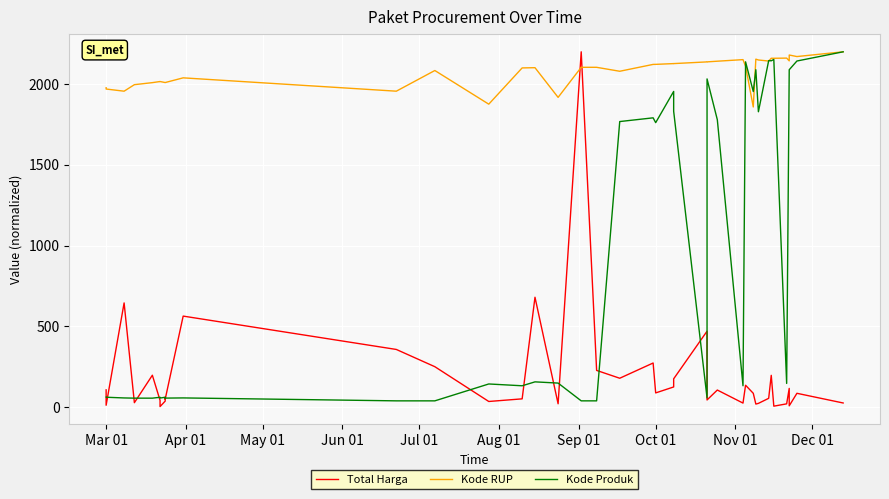

List the series in order of their peak value, highest first.

Total Harga, Kode RUP, Kode Produk